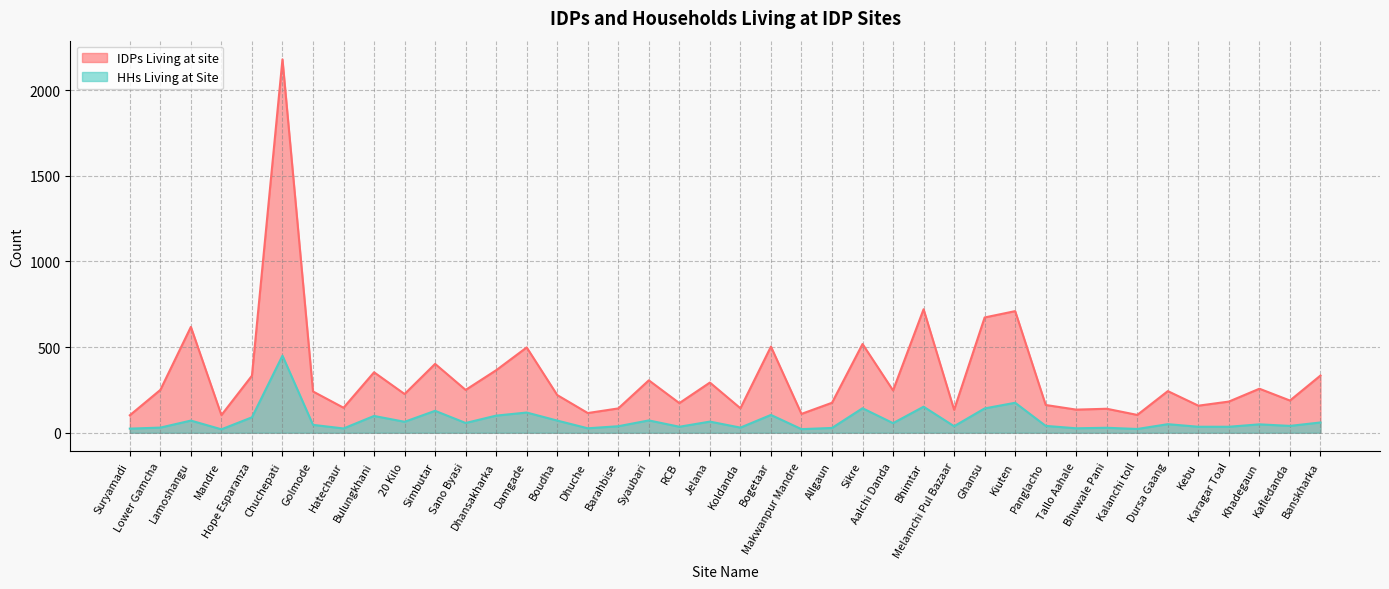

What is the total value across all series at Chuchepati?

2630